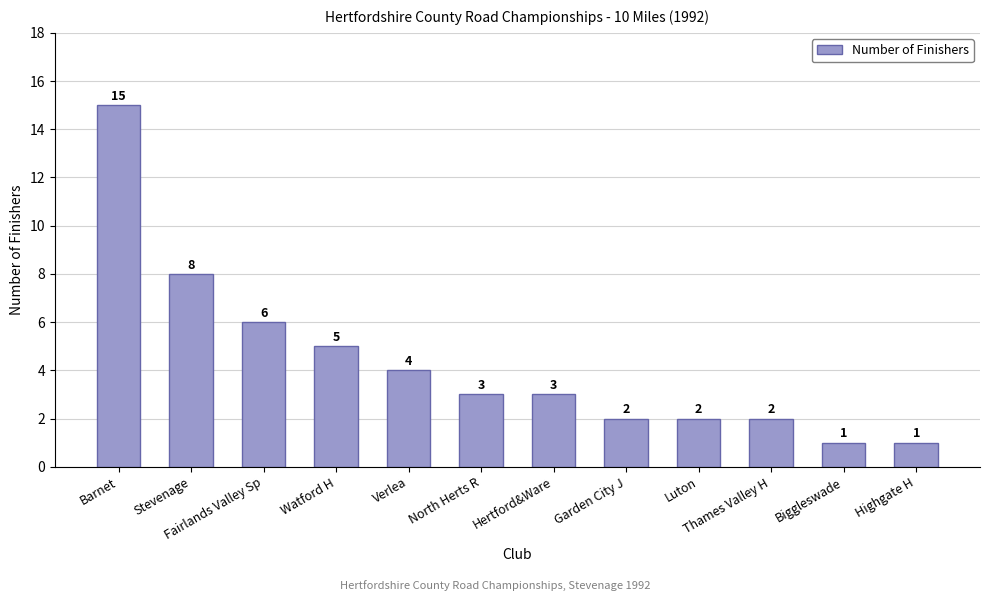

Is it true that the value at Verlea is 2?

False